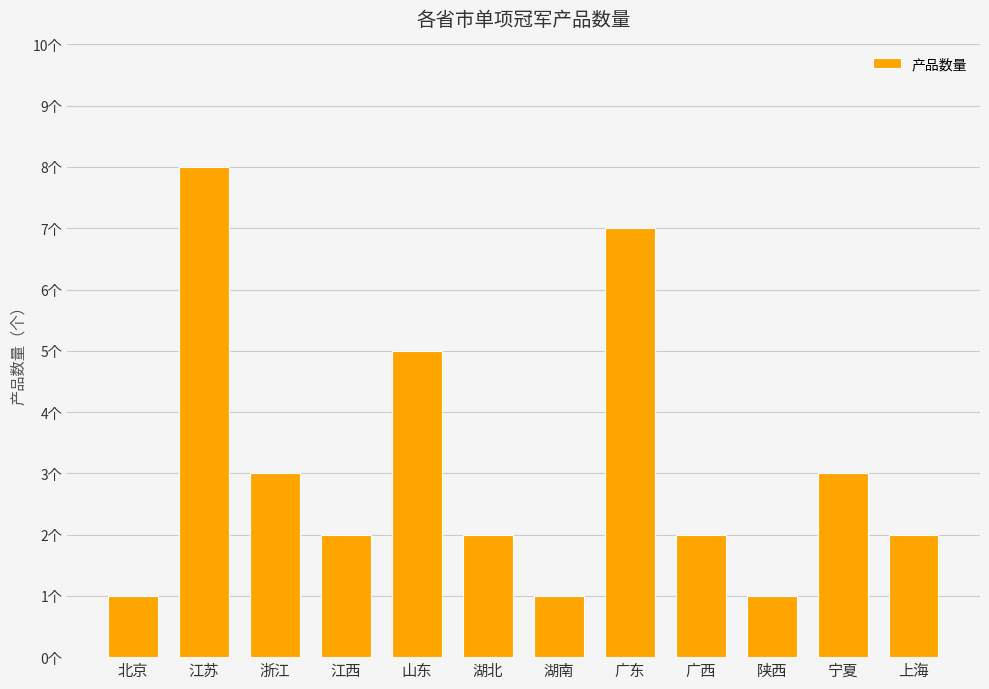

What is the value of the 4th bar from the left?

2